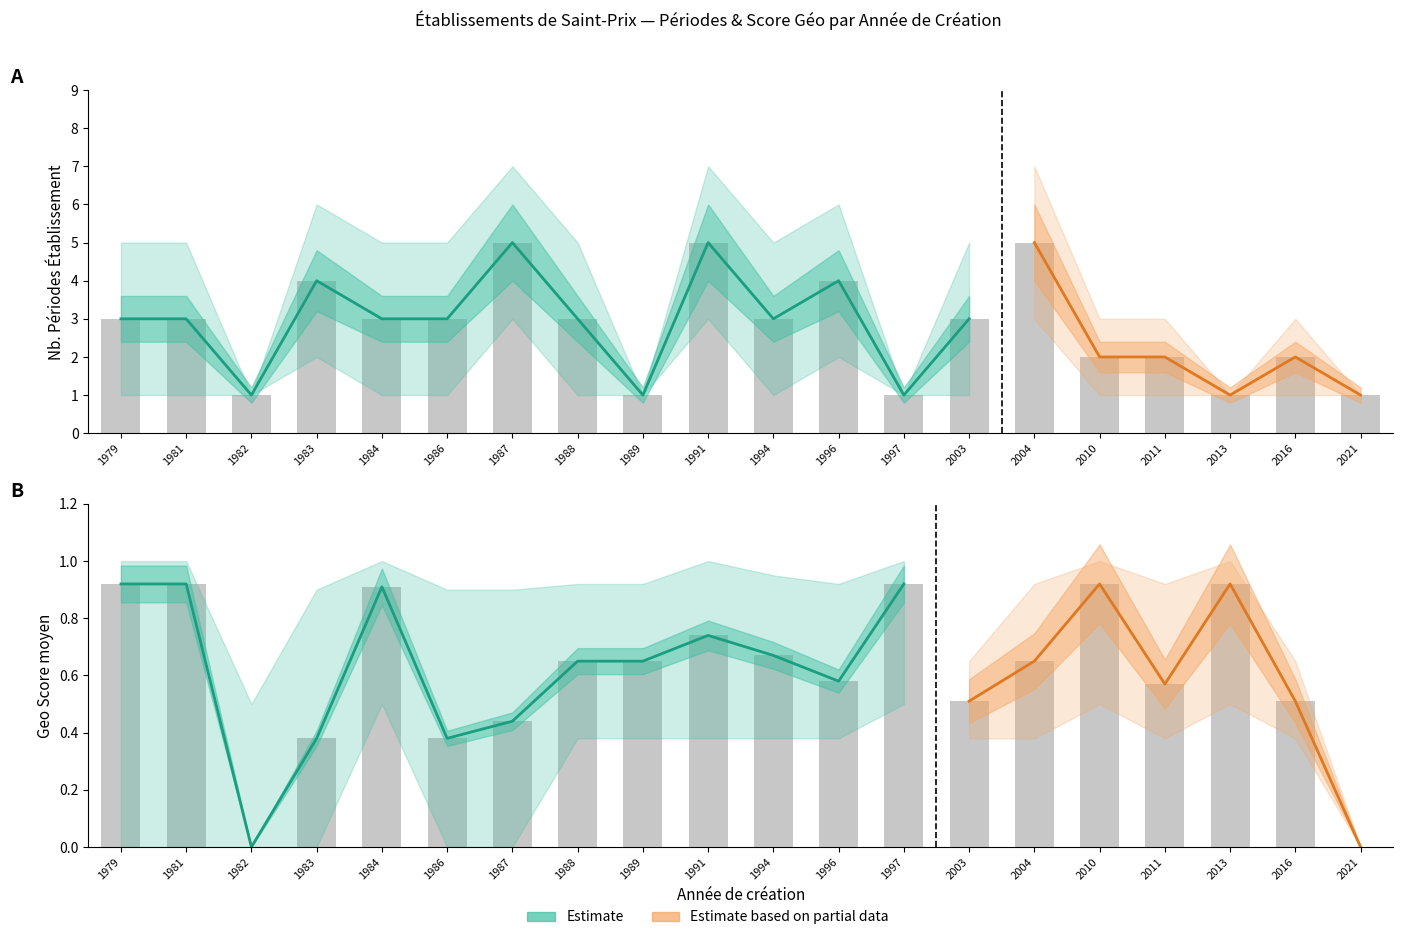

At which label is nombrePeriodesEtablissement closest to 3?

1979